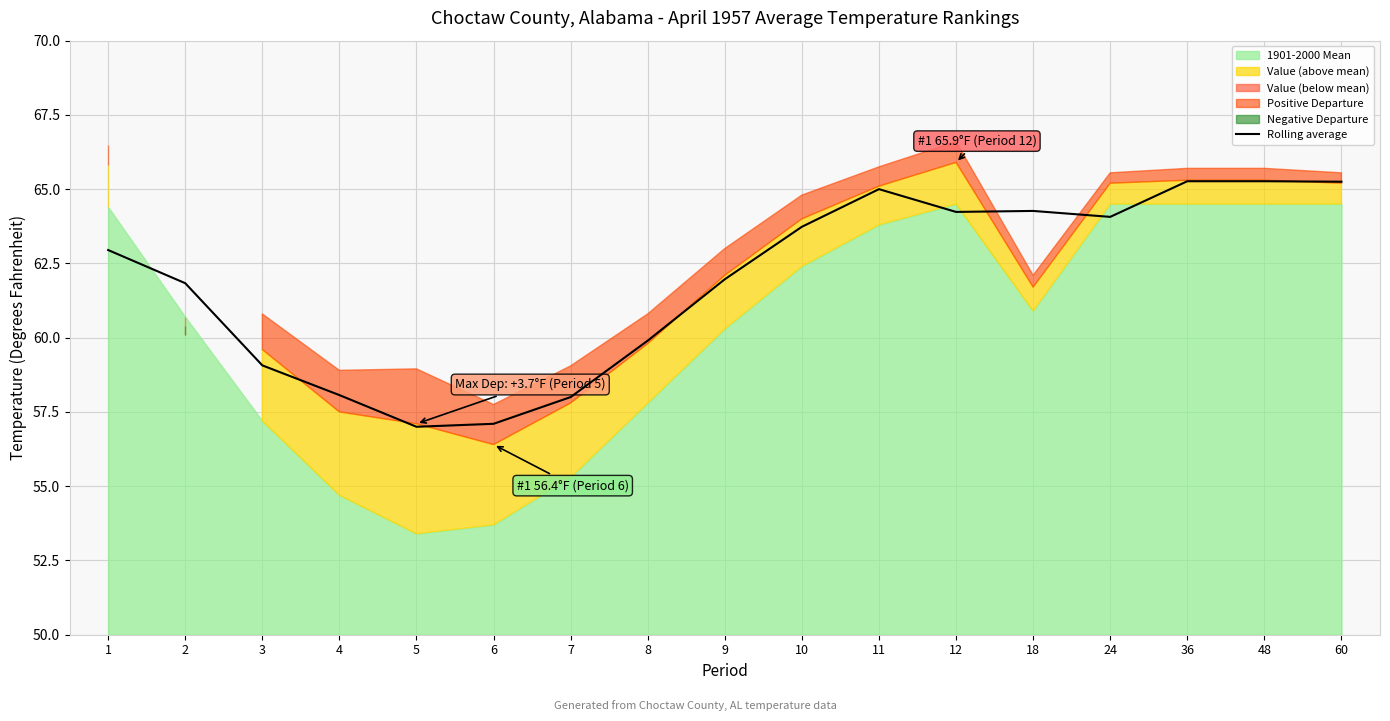

What is the difference between the values at 1 and 8?

3.1